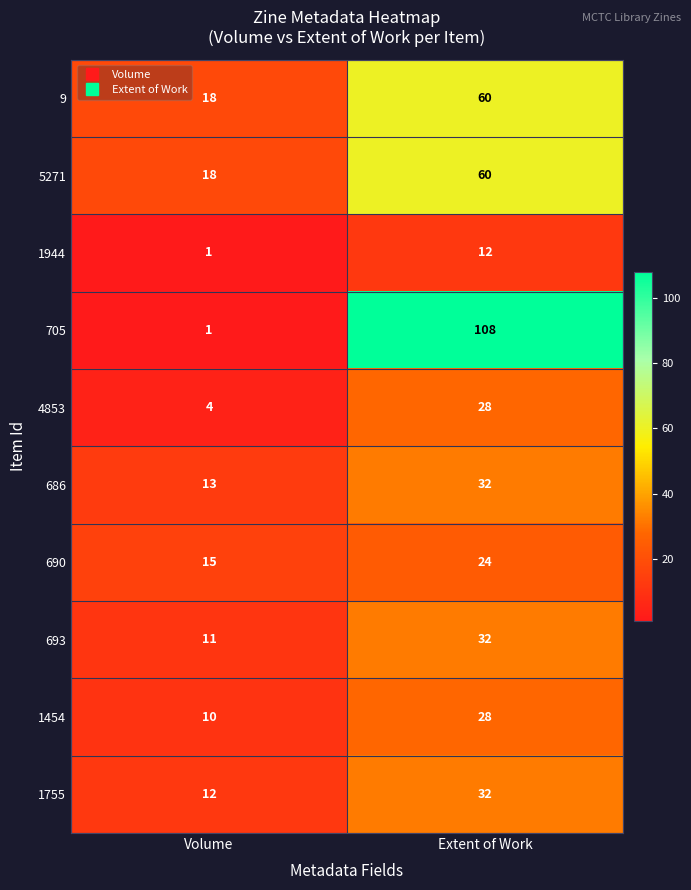

Which series changed the most between Volume and Extent of Work?

705